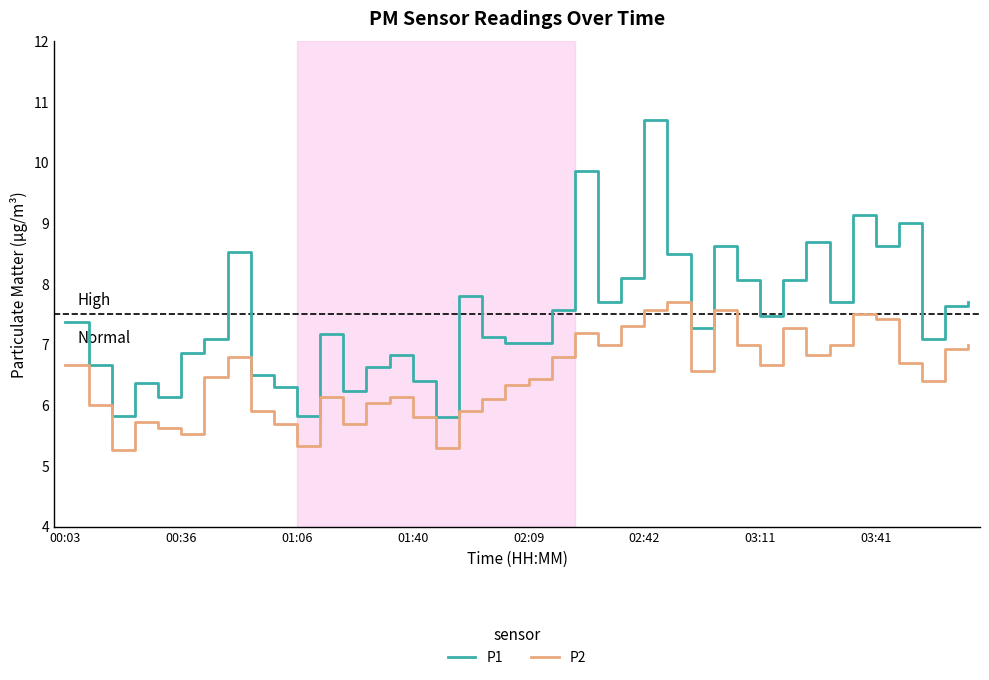

Is this an area chart (filled region under the line)?

No